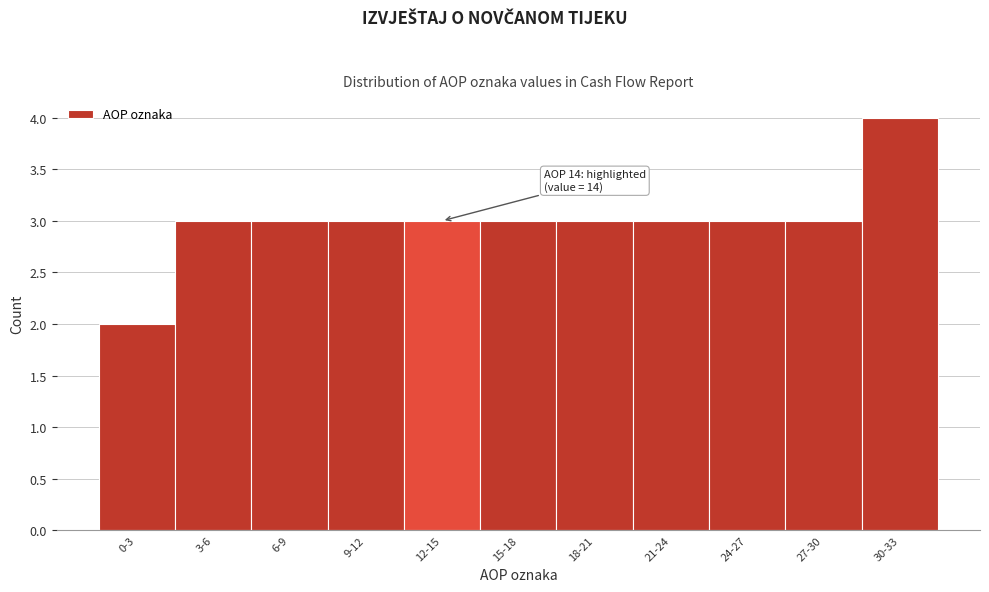

Reading left to right, list all the values displayed in this chart.

0-3=2	3-6=3	6-9=3	9-12=3	12-15=3	15-18=3	18-21=3	21-24=3	24-27=3	27-30=3	30-33=4